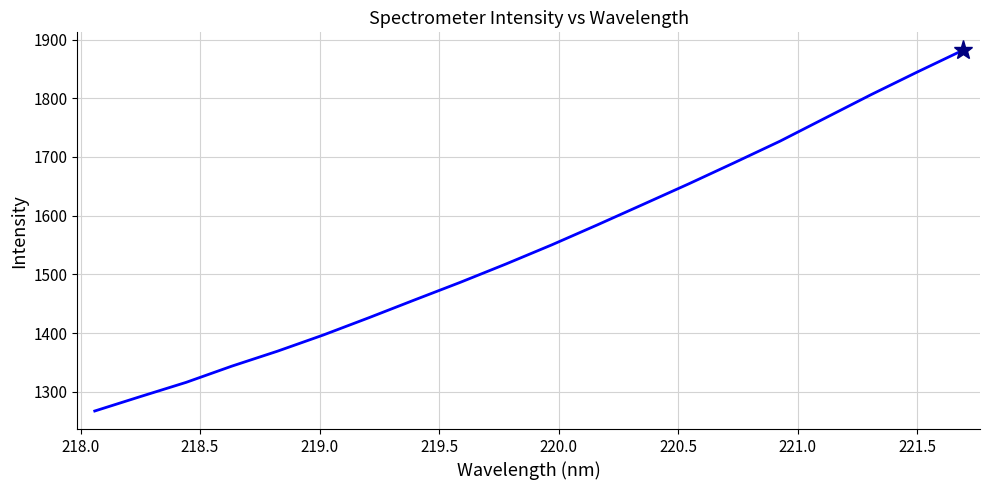

What is the maximum value shown in the chart?

1881.7